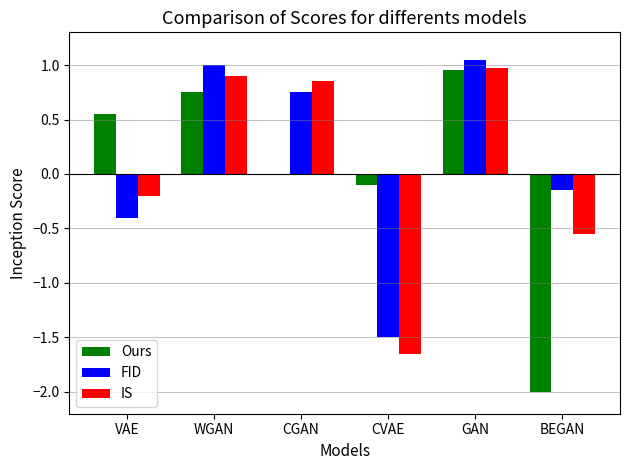

Which category has the highest value in the Ours series?

GAN